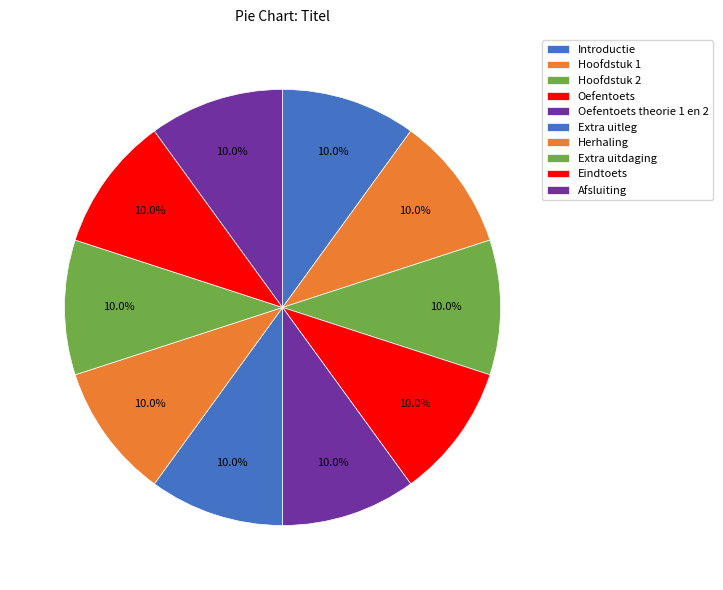

Which slice is the largest?

Oefentoets theorie 1 en 2